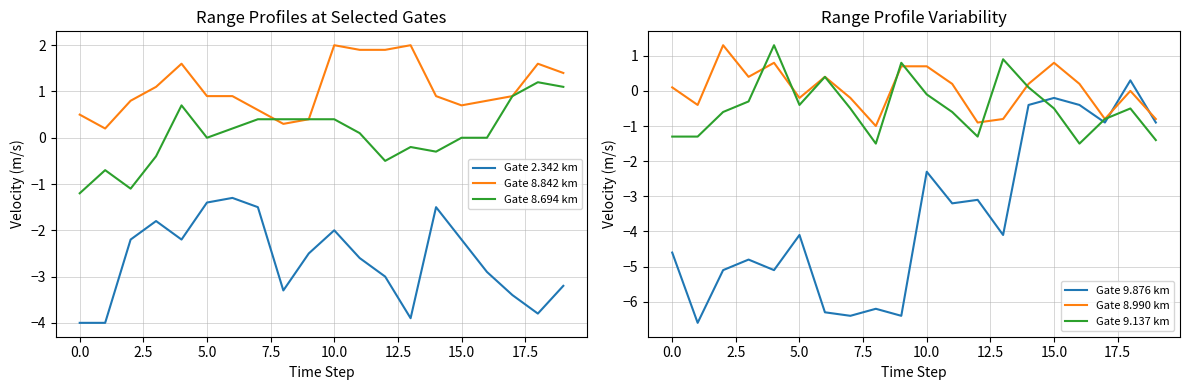

Is it true that Gate 8.842 km equals 0.7 at 15.0?

True